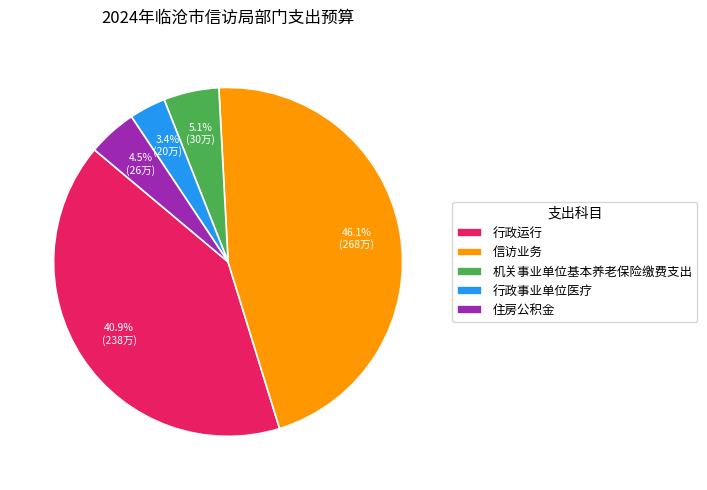

Which slice is the smallest?

行政事业单位医疗